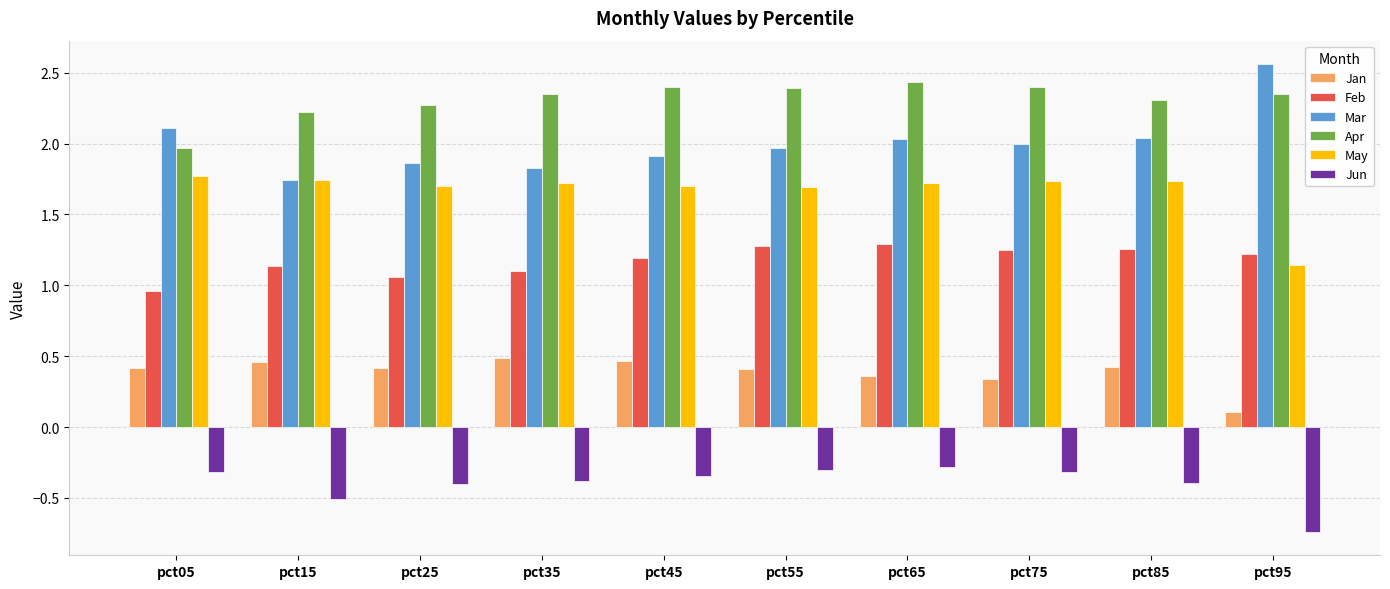

At how many categories does at least one series exceed 0?

10